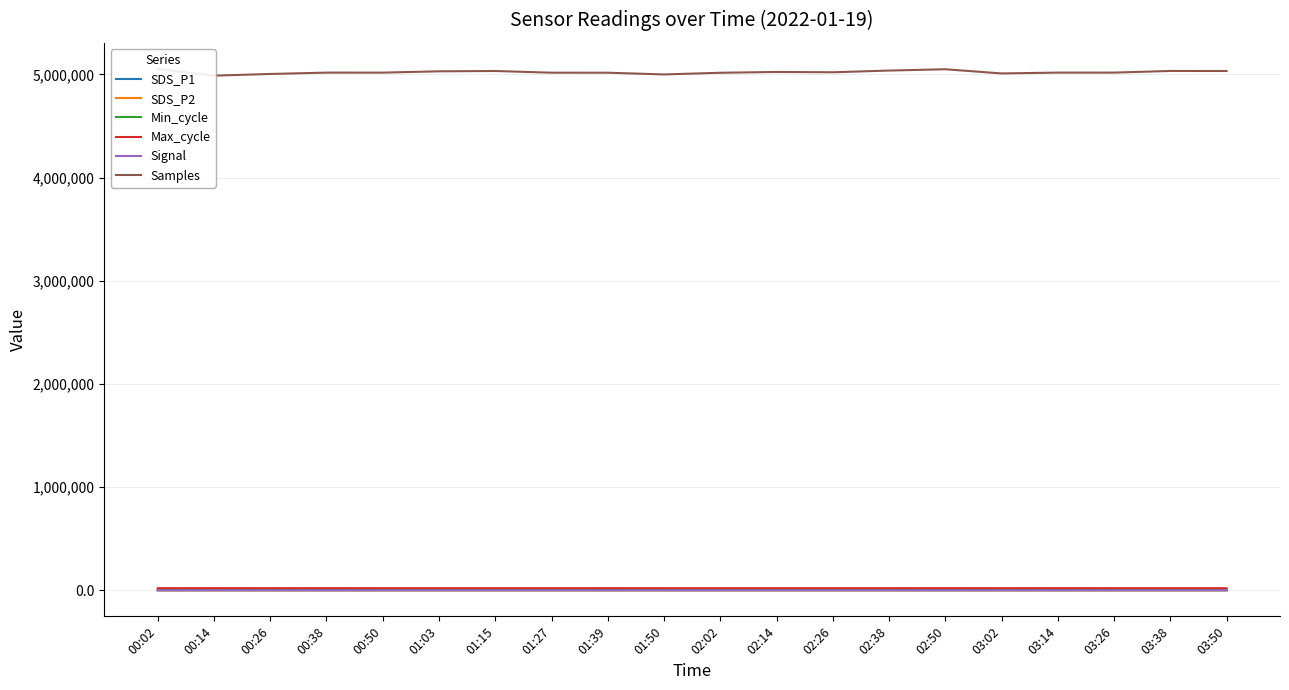

True or false: SDS_P1 has a value of 11.3 at 00:02.

False